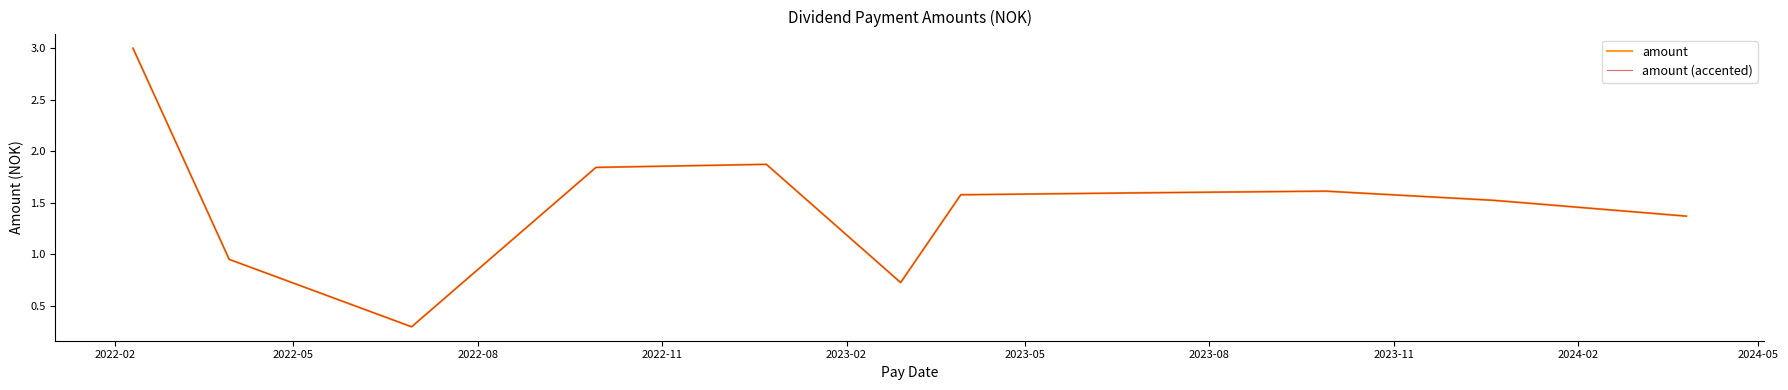

Does the chart display data point markers on the line(s)?

No